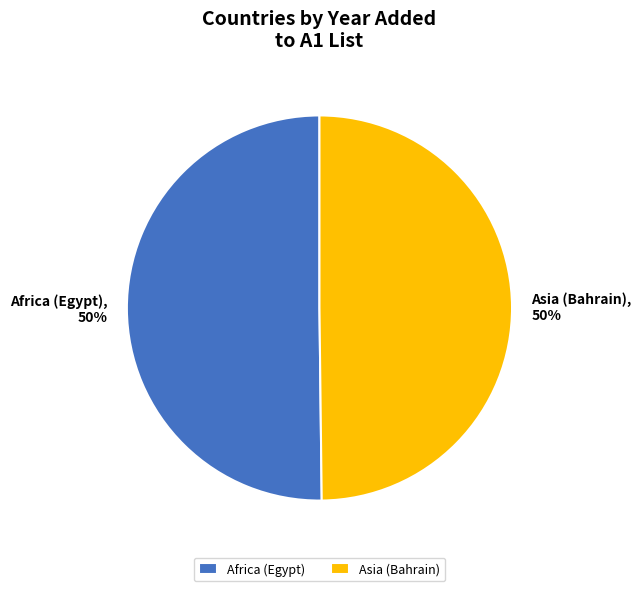

Is it true that Africa (Egypt) is 50% of the pie?

True